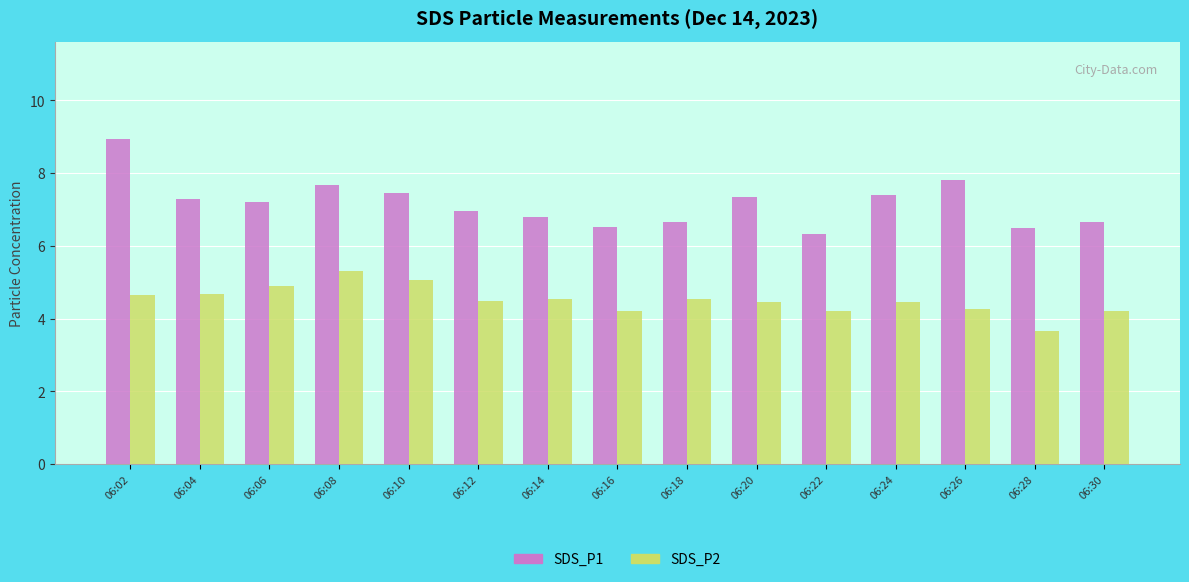

Which category has the highest value in the SDS_P1 series?

06:02